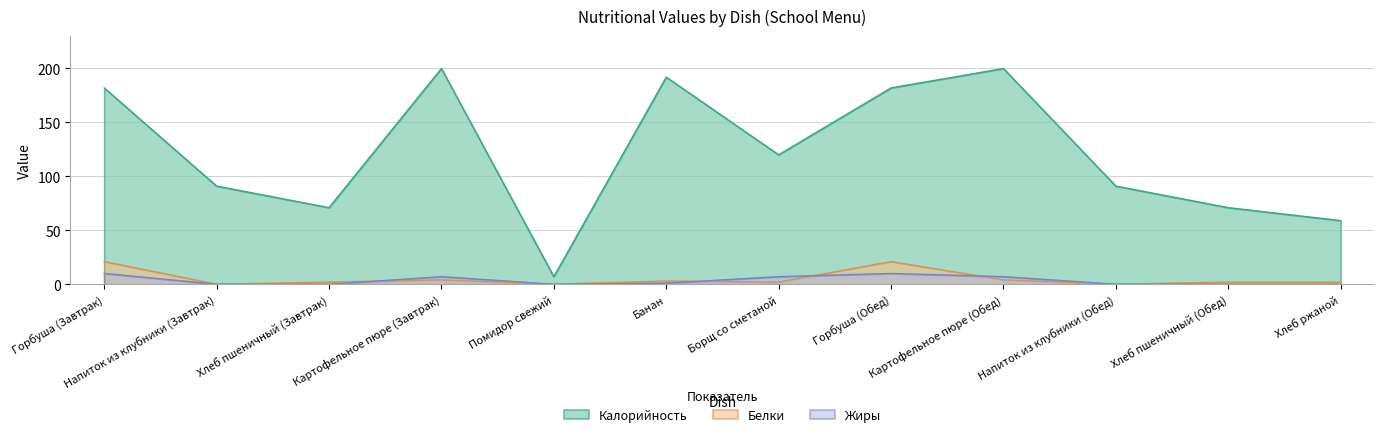

At which label is Жиры closest to 5?

Картофельное пюре (Завтрак)